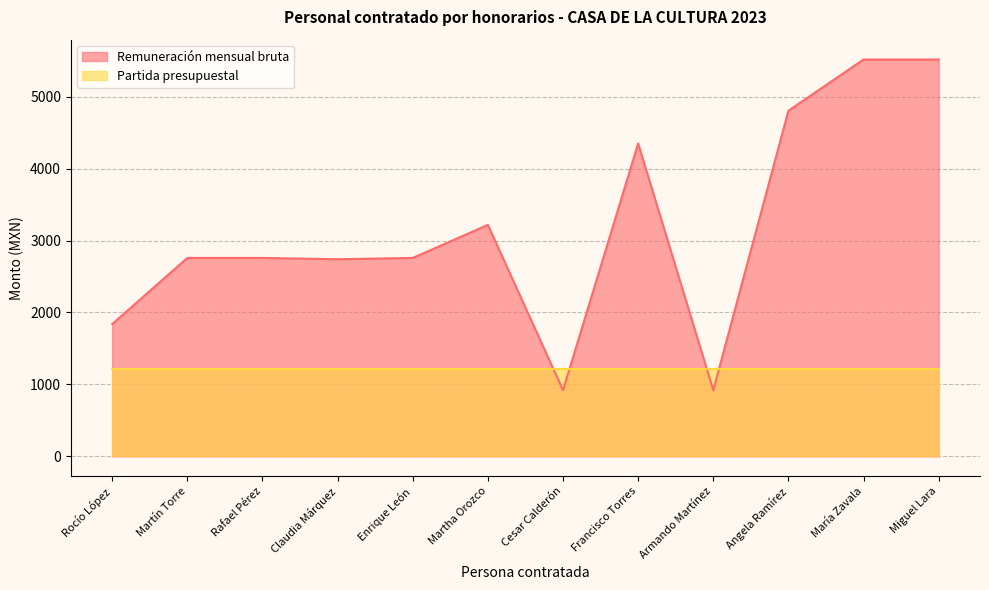

What is the change in value from Martín Torre to Francisco Torres?

+1590.8